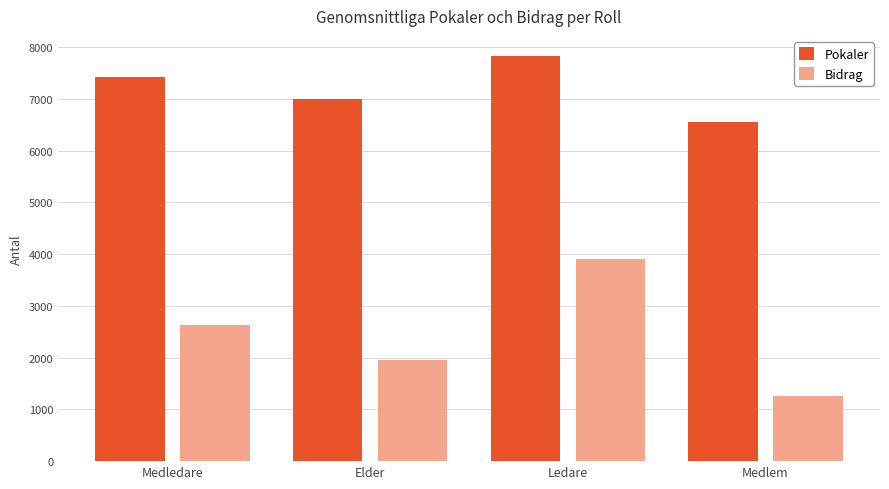

The value of Pokaler at Elder is 10266. True or false?

False